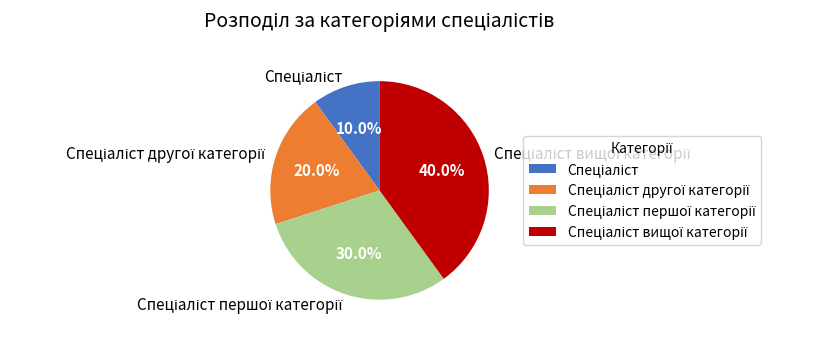

Is there a majority slice in this chart?

No